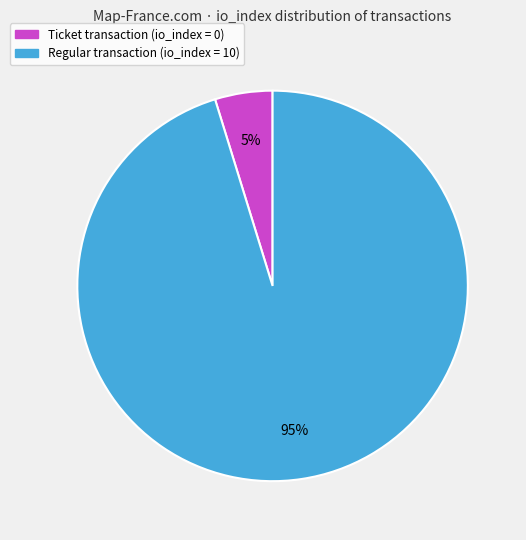

To the nearest percent, what is the difference between the largest and smallest slice percentages?

90%